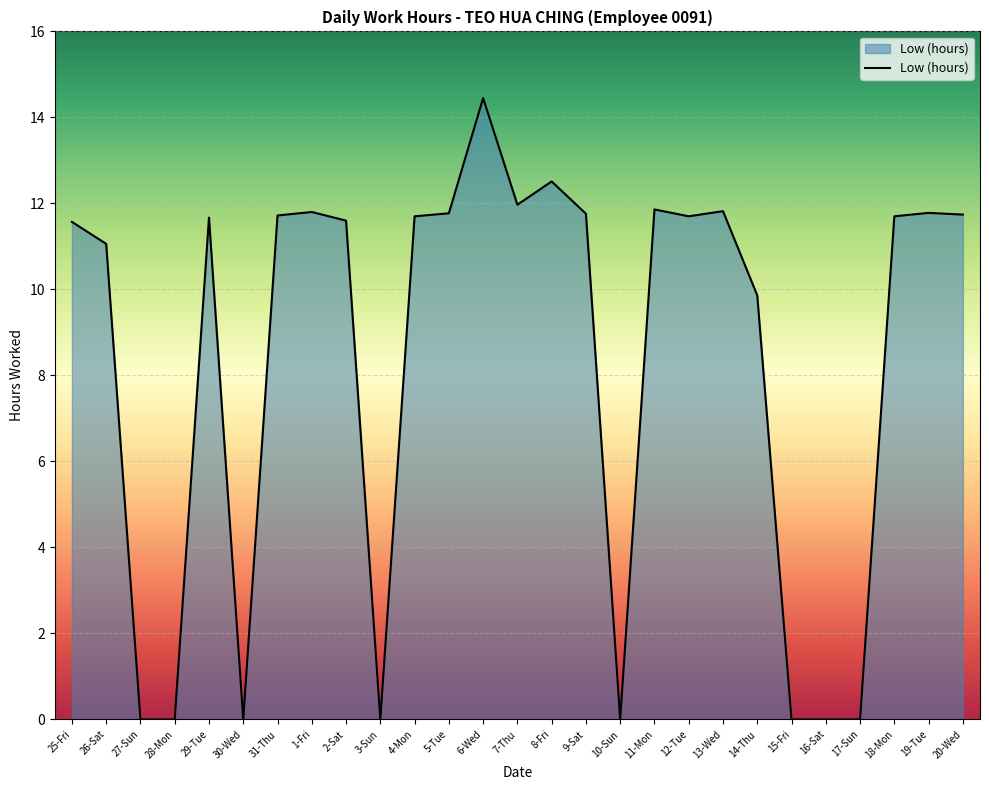

Approximately how many times larger is the value at 2-Sat compared to 7-Thu?

1.0